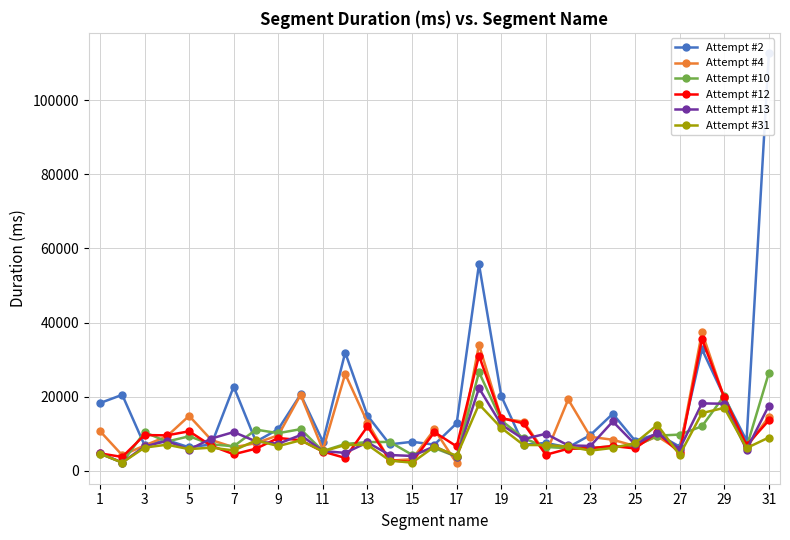

True or false: Attempt #4 has more than 2 points higher than both neighbors.

True